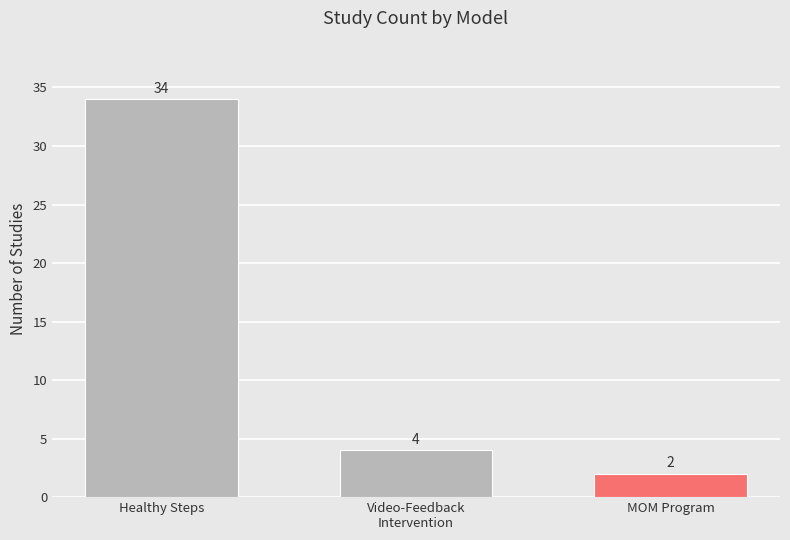

What is the value of the 1st bar from the left?

34